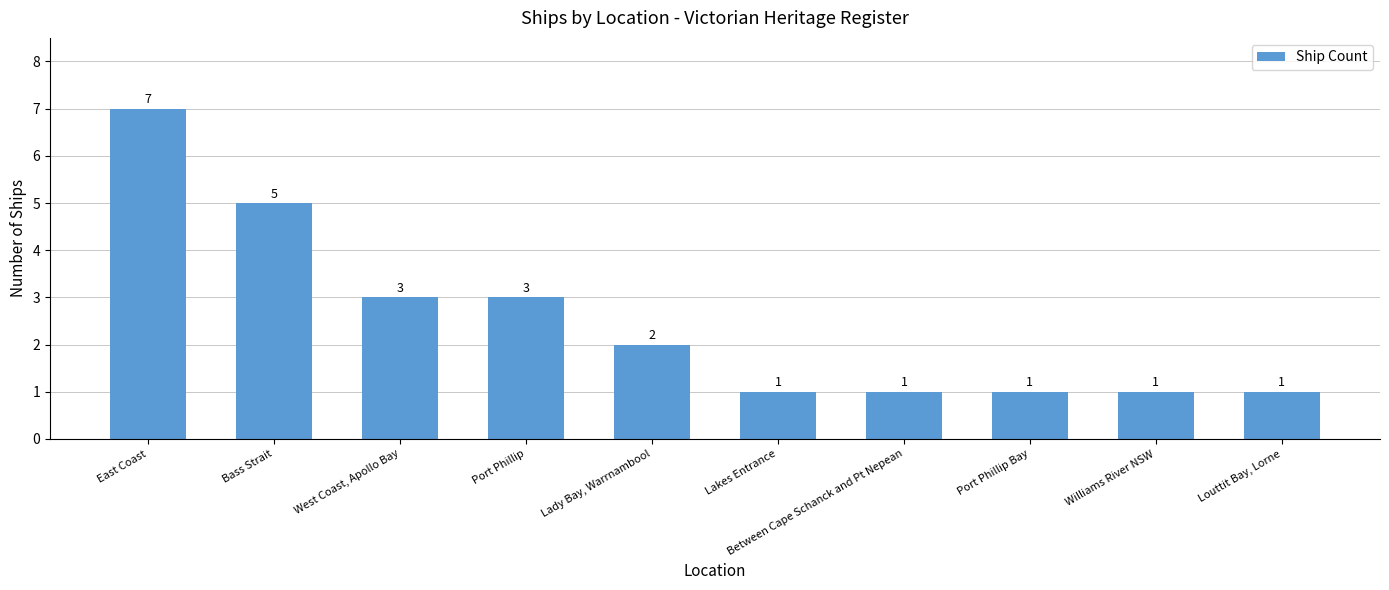

What is the value of the 8th bar from the left?

1